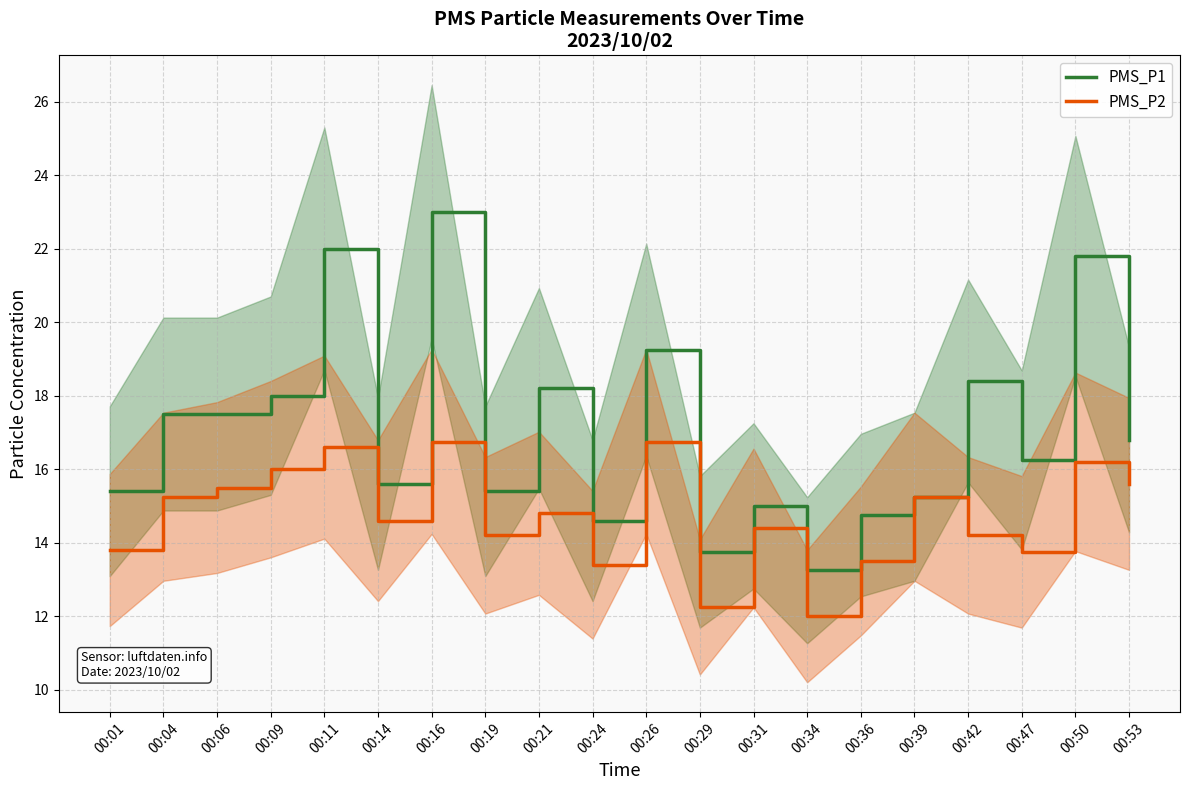

What is the spread (max minus min) of values at 00:16?

6.2